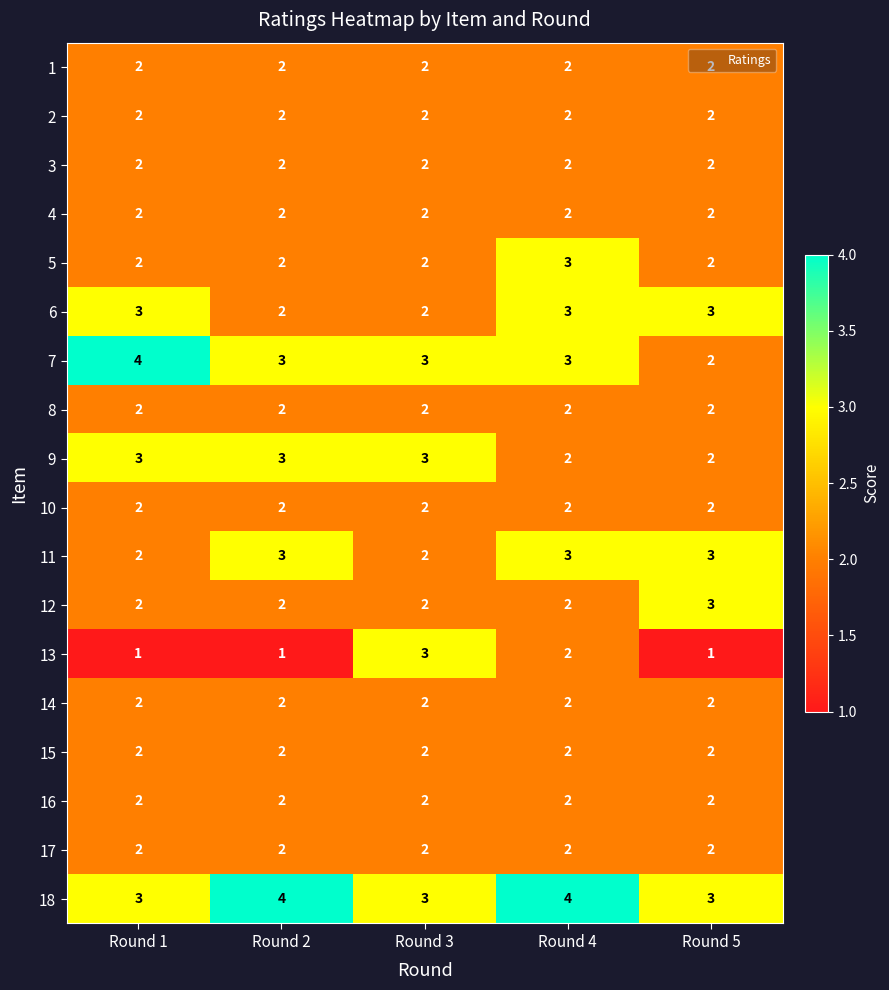

Is it true that 8 equals 3 at Round 1?

False